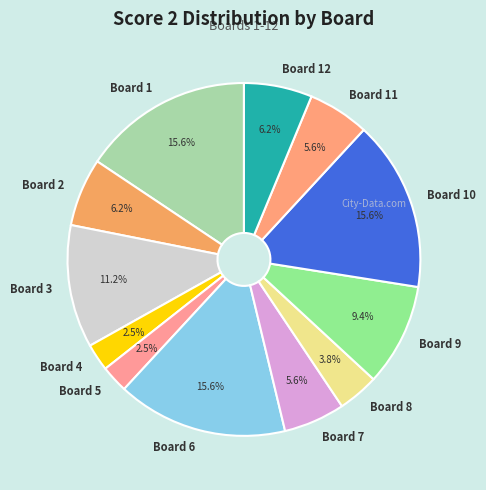

True or false: Board 2 accounts for 6% of the total.

True